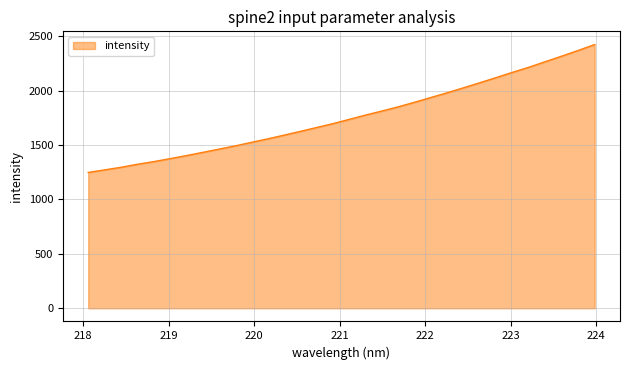

What is the smallest value displayed?

1248.3